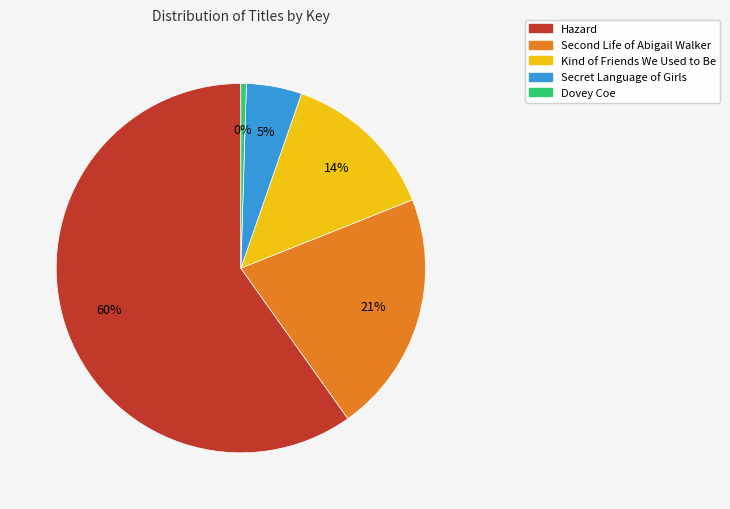

Which slice represents more than half of the pie?

Hazard